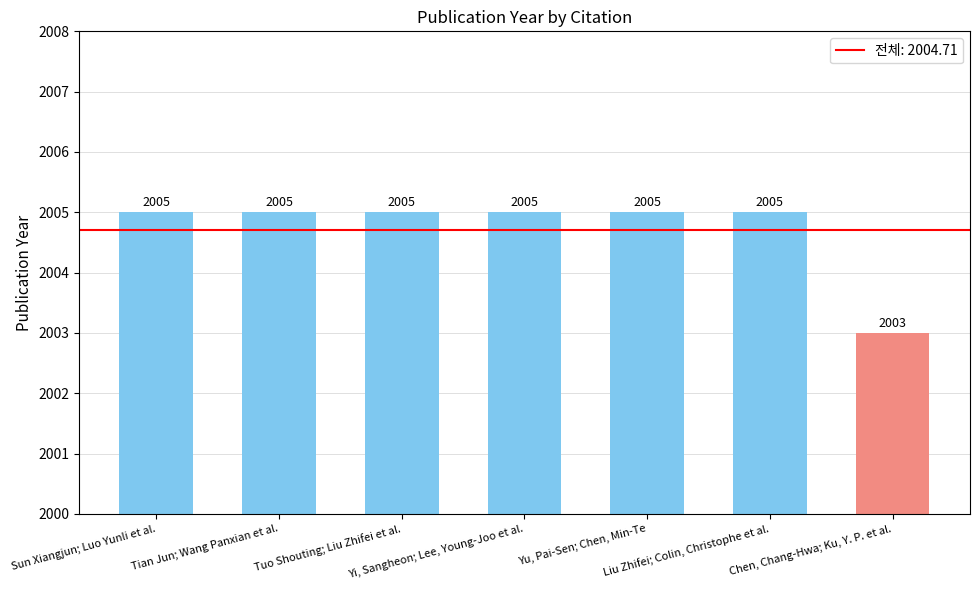

Are the bars horizontal?

No